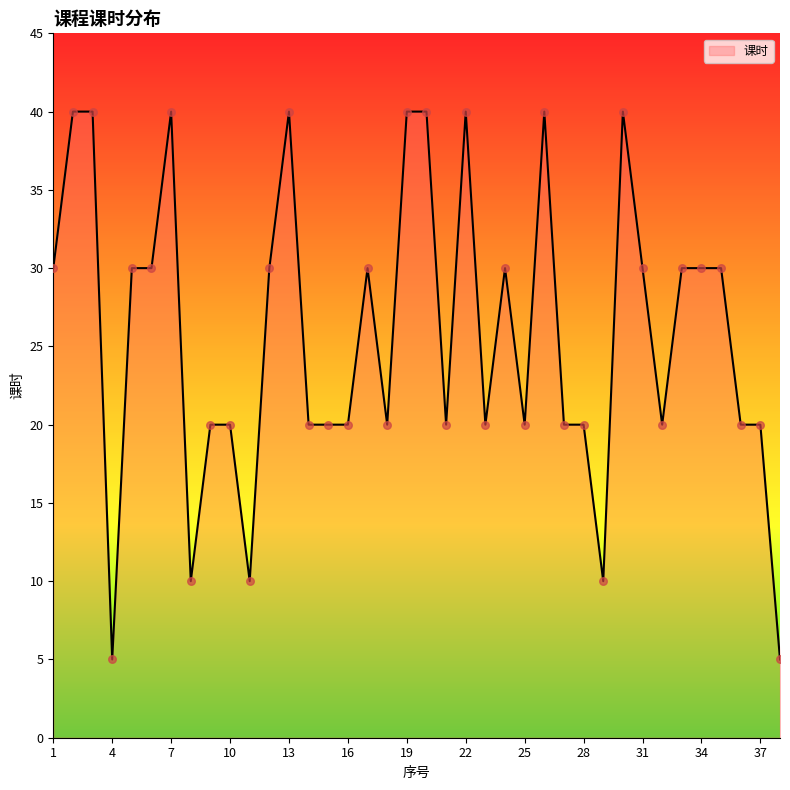

What is the difference between the maximum and minimum values?

35